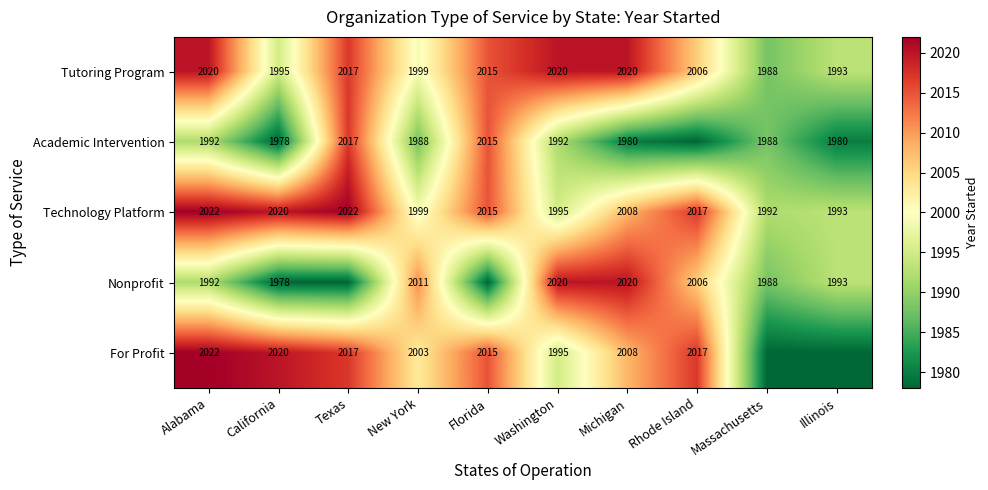

True or false: Tutoring Program has a value of 1988 at Massachusetts.

True